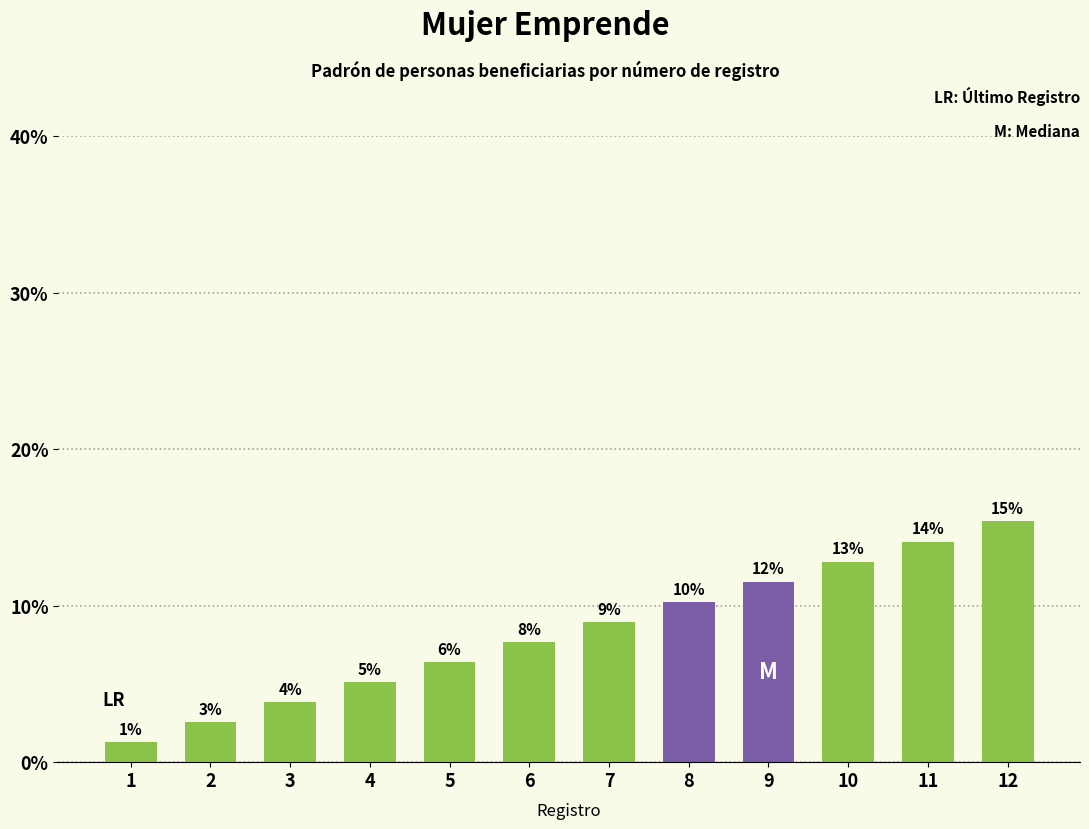

Does the chart contain any negative values?

No